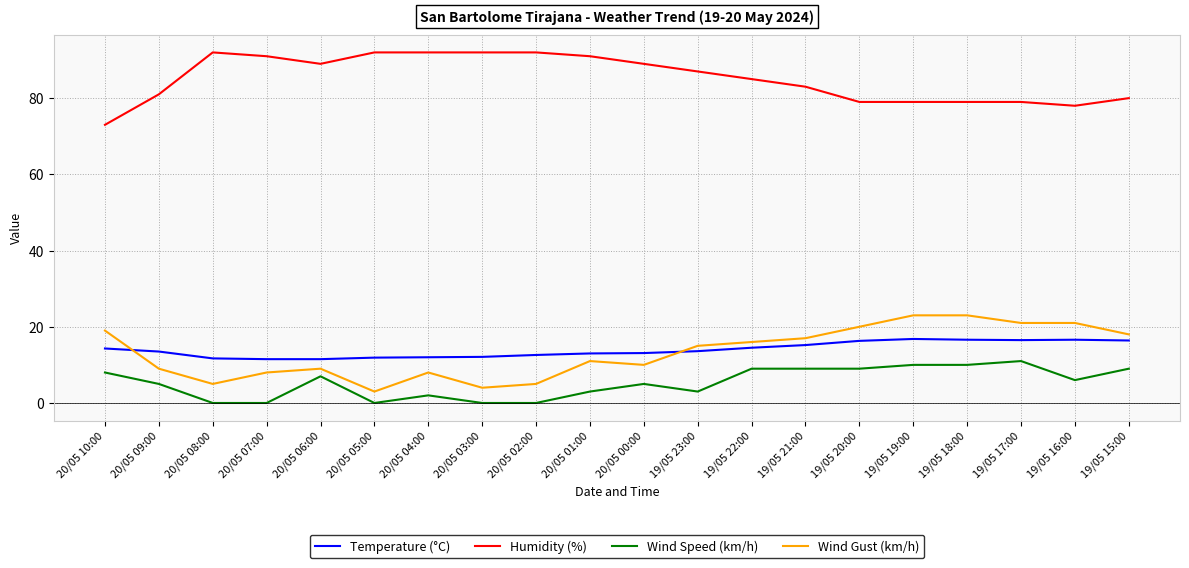

List the series in order of their peak value, lowest first.

Wind Speed (km/h), Temperature (°C), Wind Gust (km/h), Humidity (%)